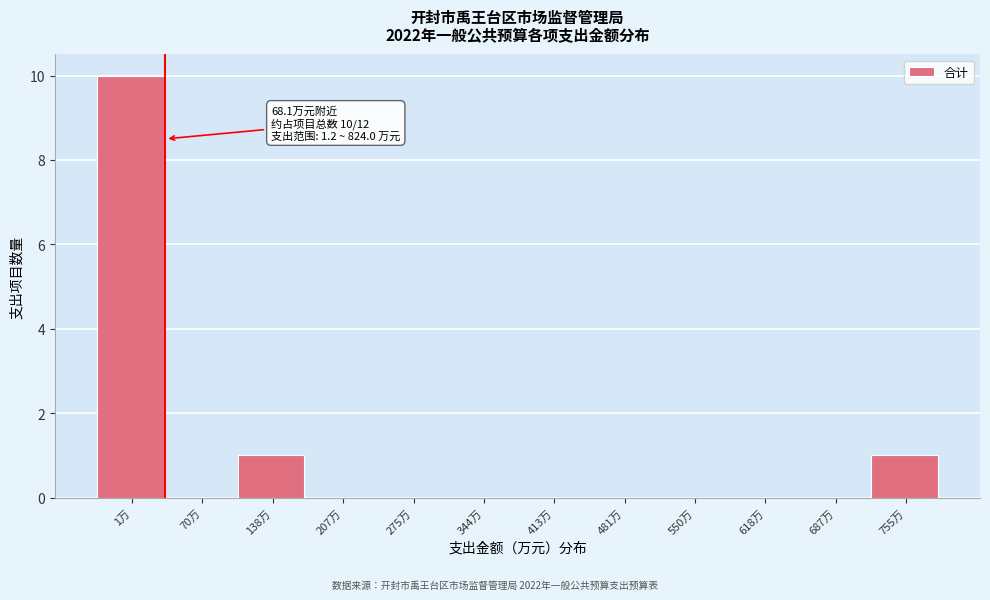

Reading left to right, extract all data points from this chart.

1万=10	70万=0	138万=1	207万=0	275万=0	344万=0	413万=0	481万=0	550万=0	618万=0	687万=0	755万=1